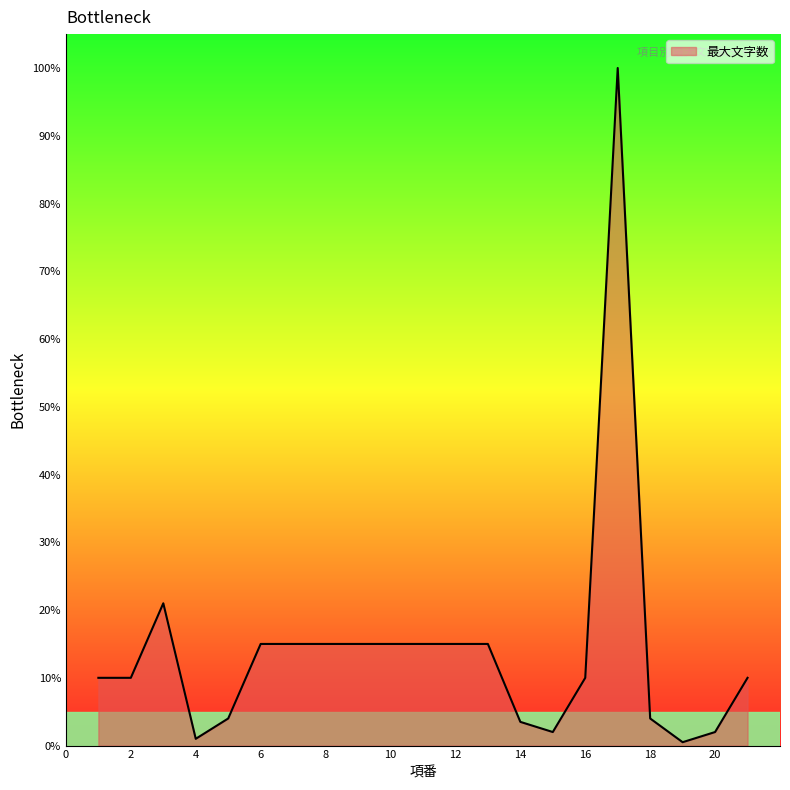

Does the chart display data point markers on the line(s)?

No